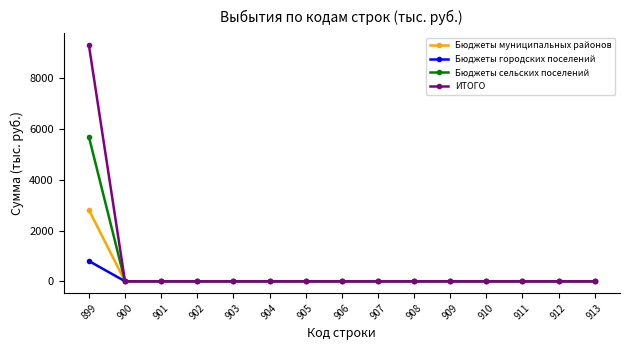

Count the number of categories in the chart.

15